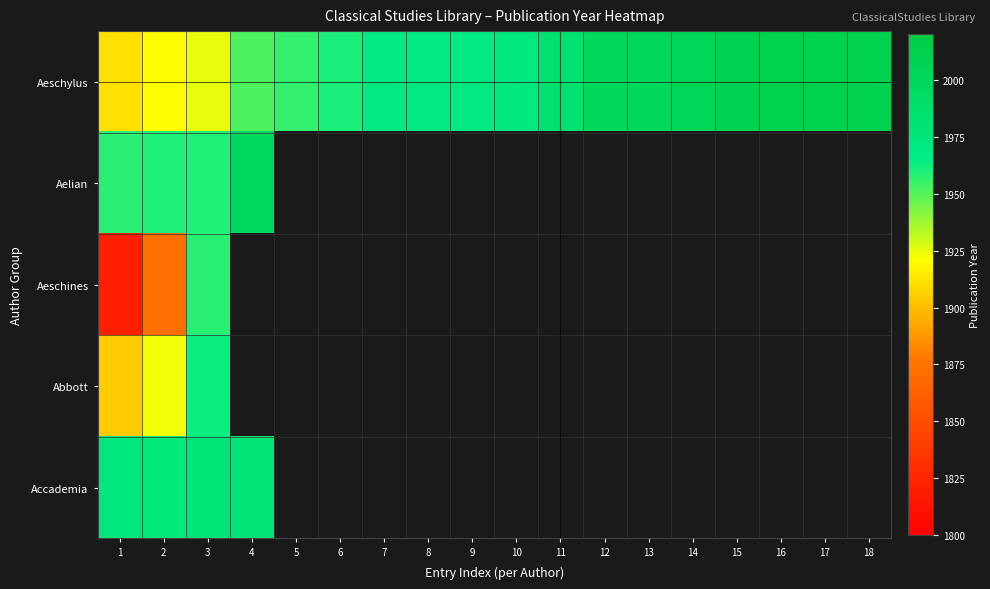

Which series has the largest range (max minus min)?

Aeschines